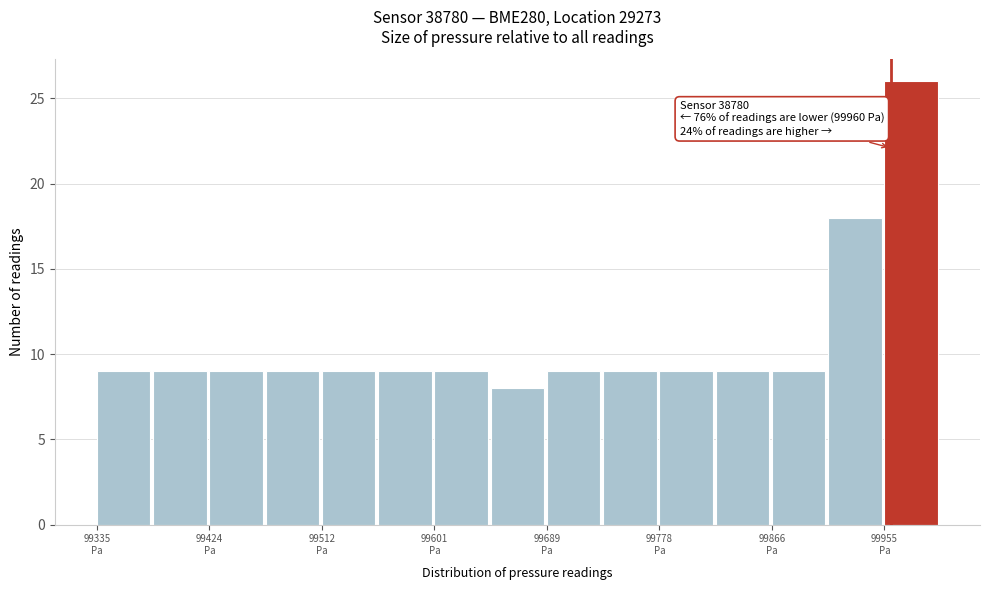

Over which range of the x-axis is the bar tallest?

99960 to 100000